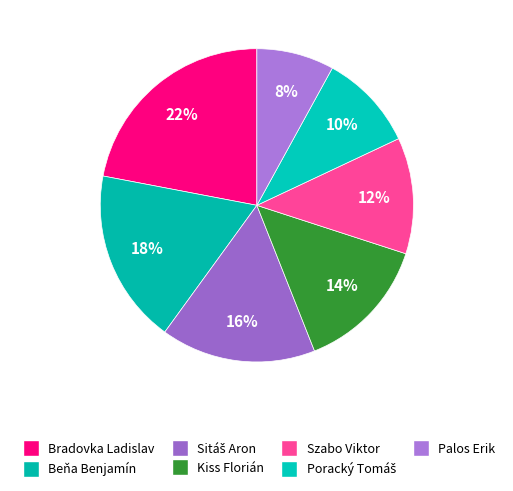

What percentage is the Palos Erik slice, to the nearest percent?

8%